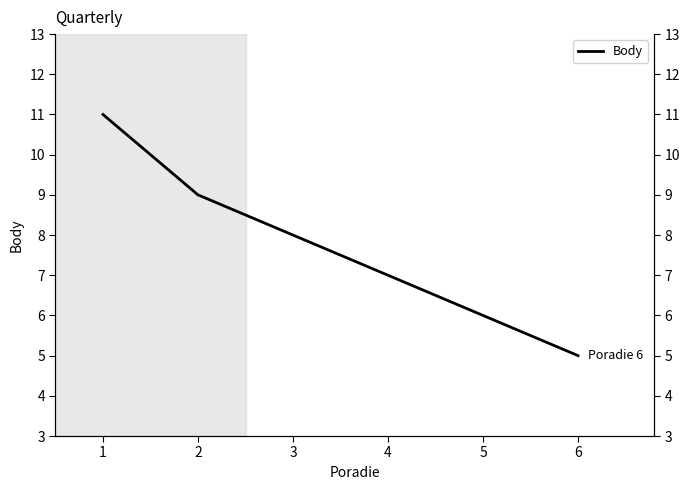

What is the average value?

8